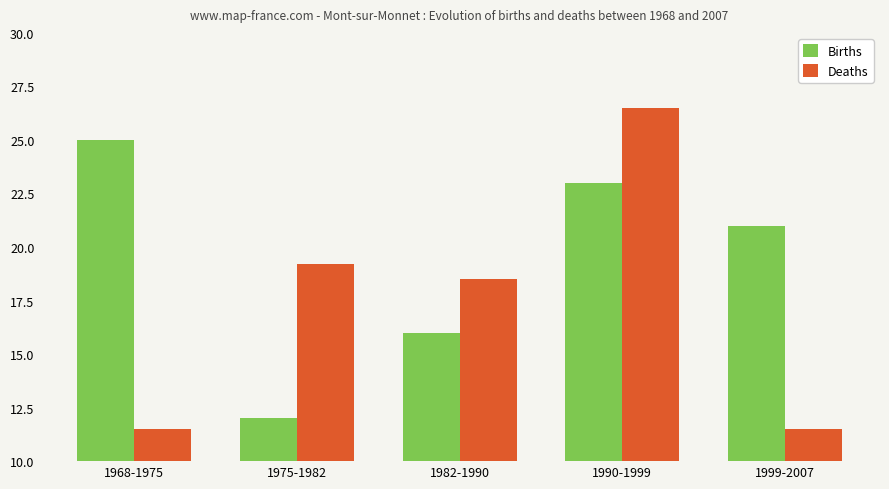

Are the bars grouped side by side (vs. stacked)?

Yes